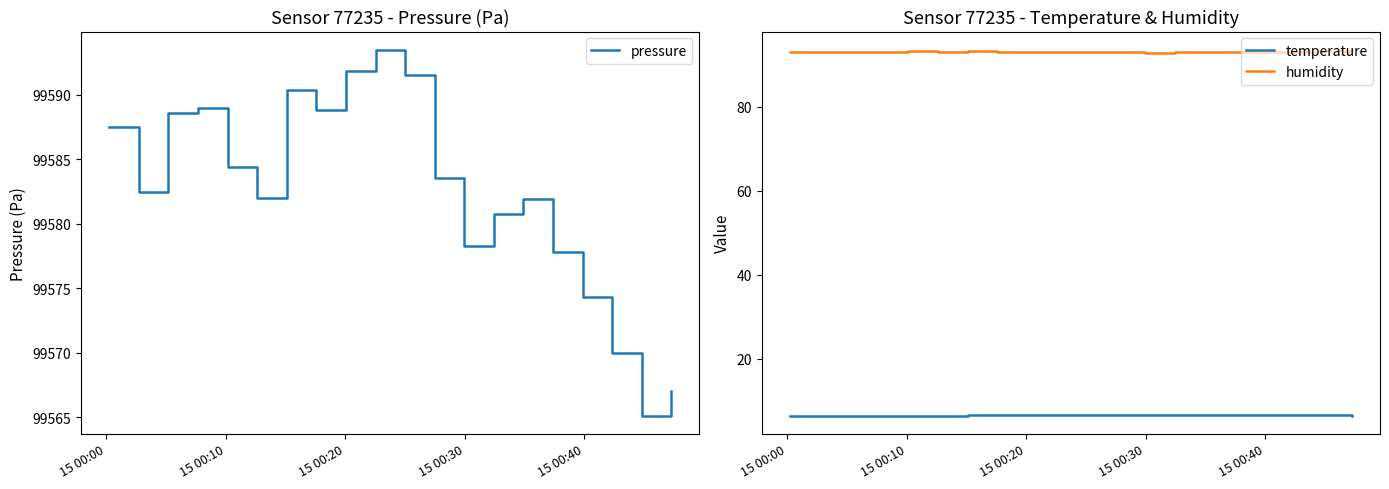

Which series has the largest range (max minus min)?

pressure